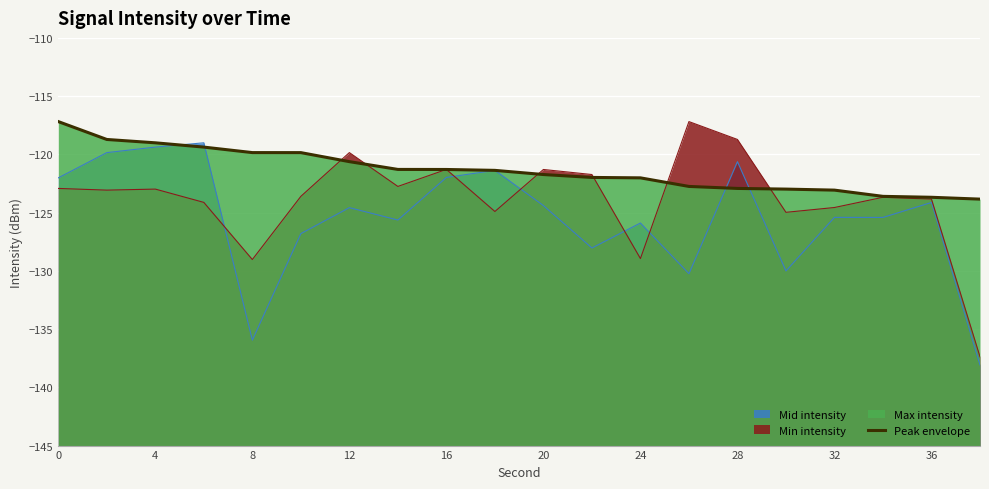

How many data points does each series have?

20